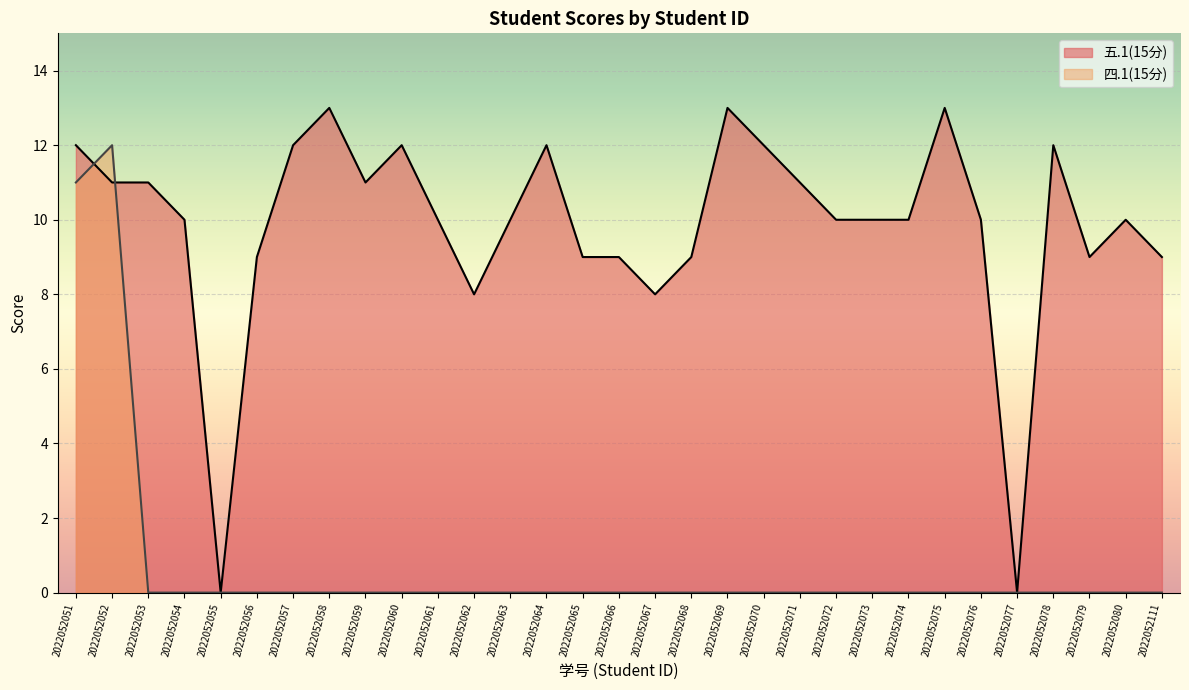

Is it true that 五.1(15分) equals 3 at 2022052063?

False